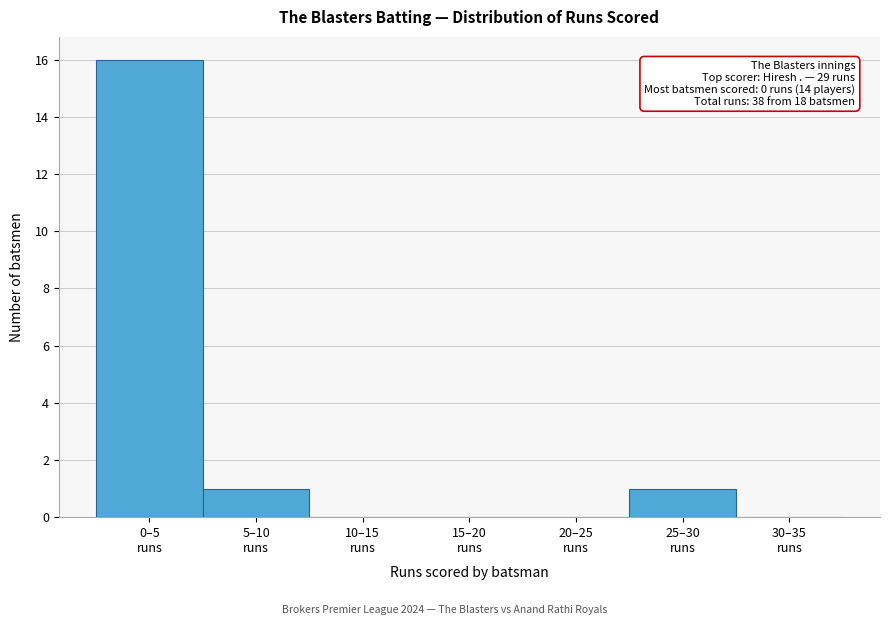

What is the maximum value shown in the chart?

16